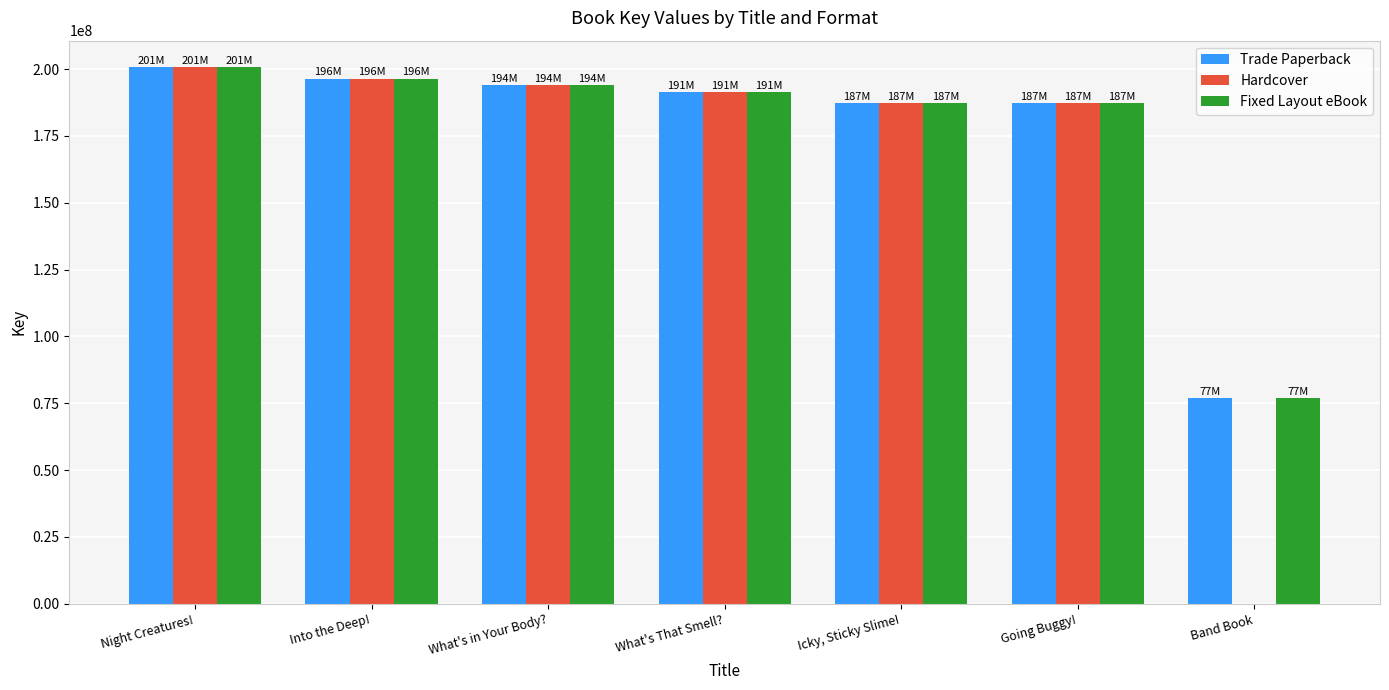

What is the maximum value for Trade Paperback?

200619759